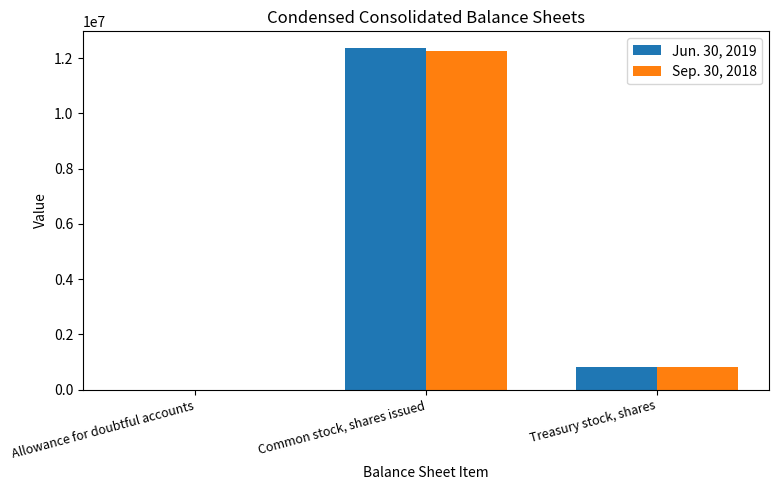

Which category has the highest value across all series?

Common stock, shares issued